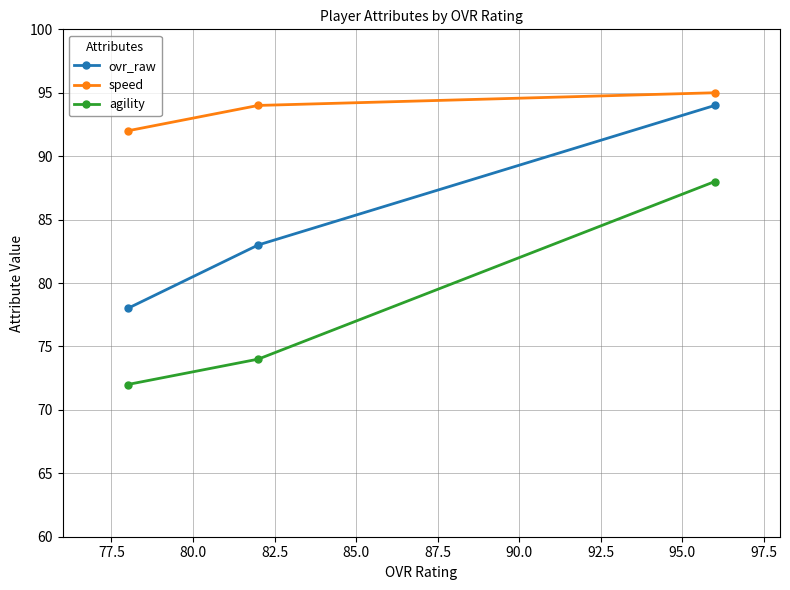

What is the minimum value for ovr_raw?

78